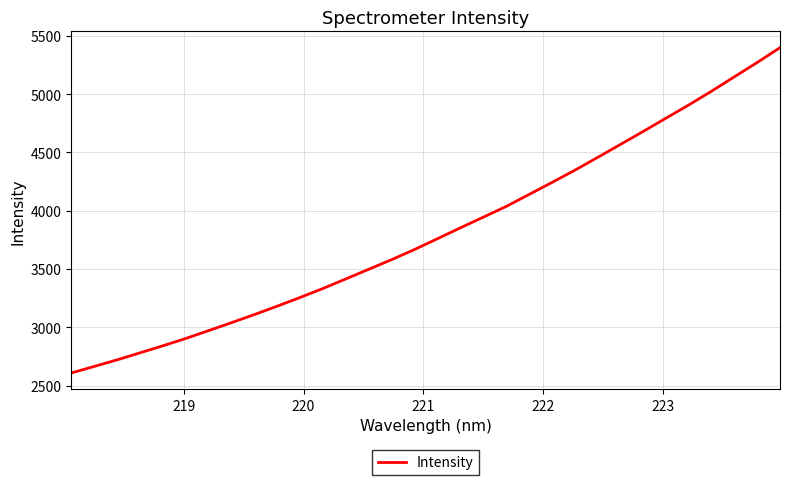

What is the difference between the maximum and minimum values?

2791.9